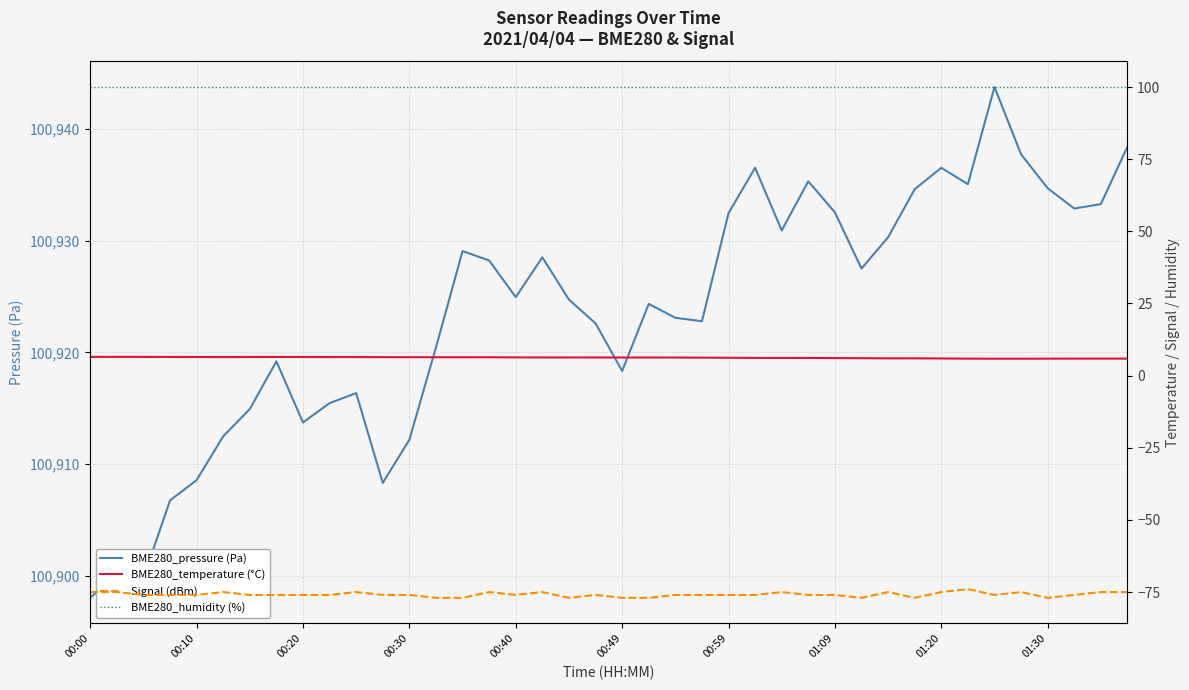

At how many categories does at least one series exceed 60212?

40